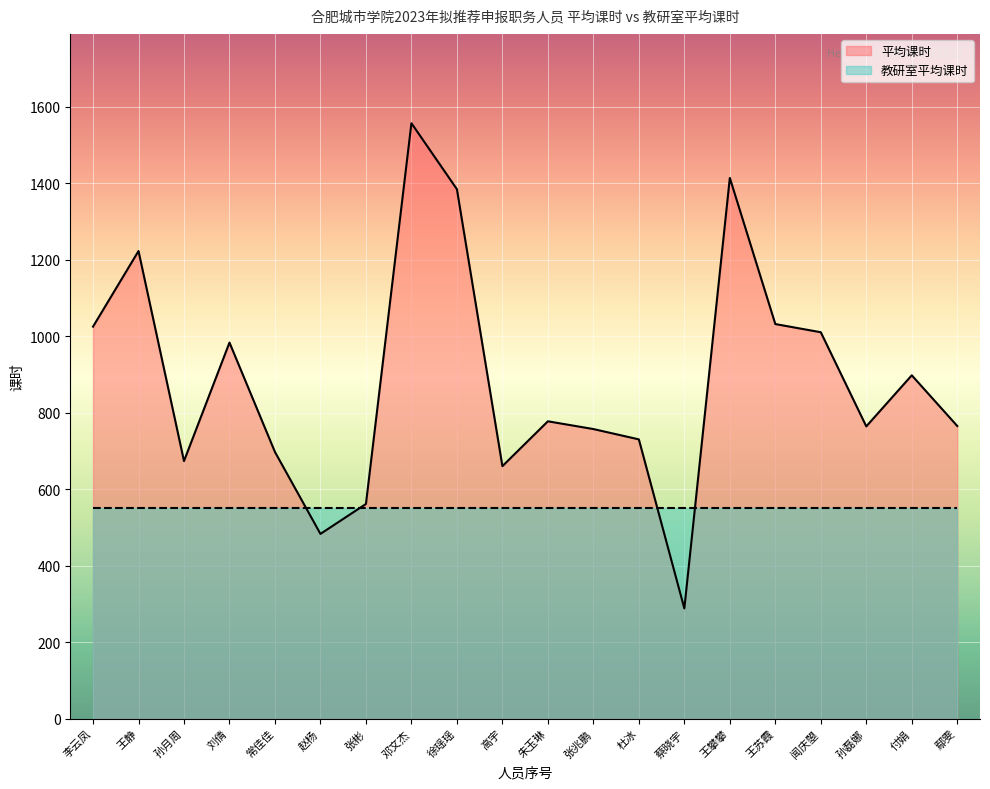

At which label does the data first exceed 777?

李云凤